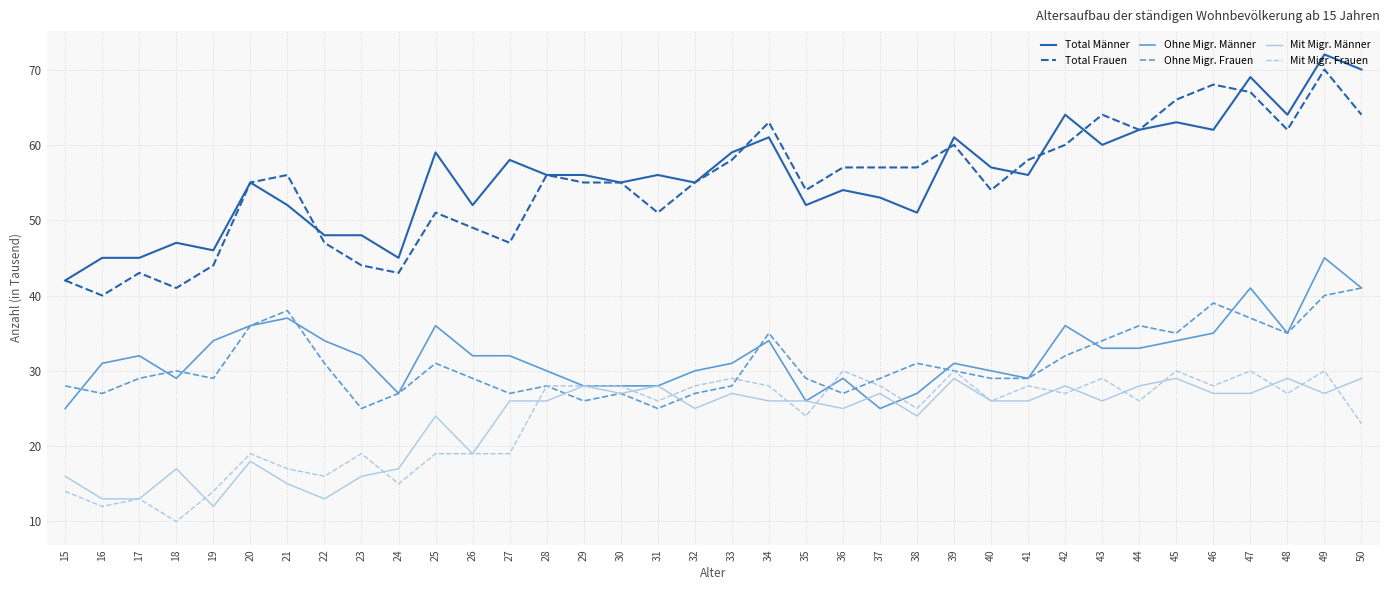

Count the number of data series in this chart.

6